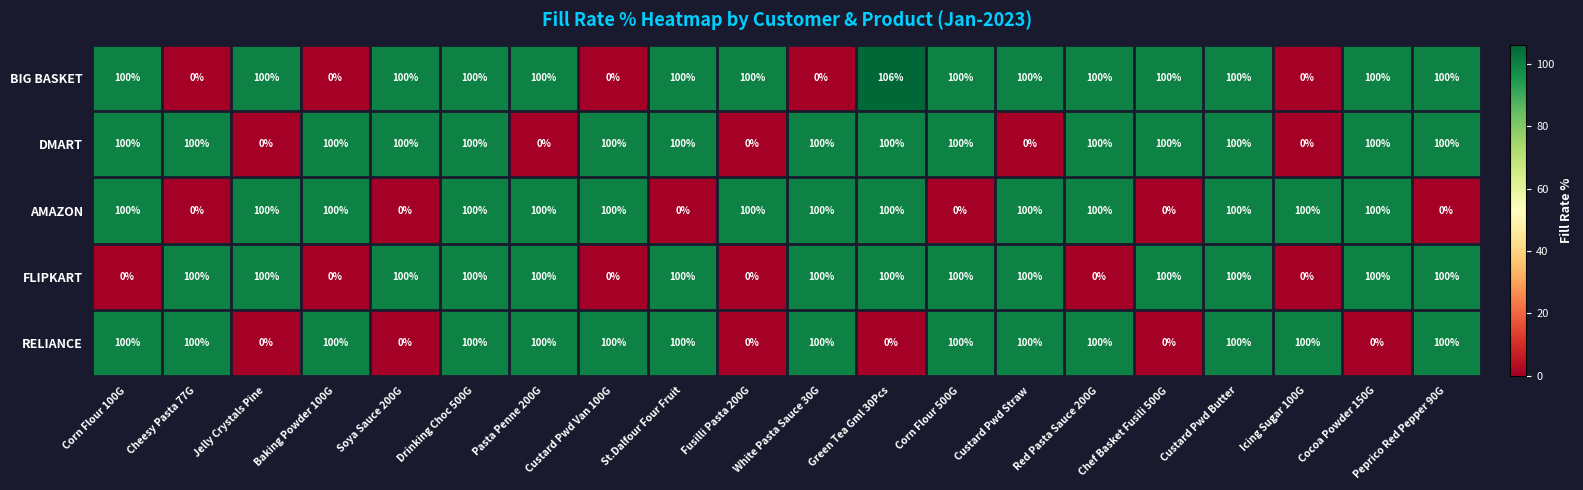

What is the total value across all series at Cocoa Powder 150G?

400